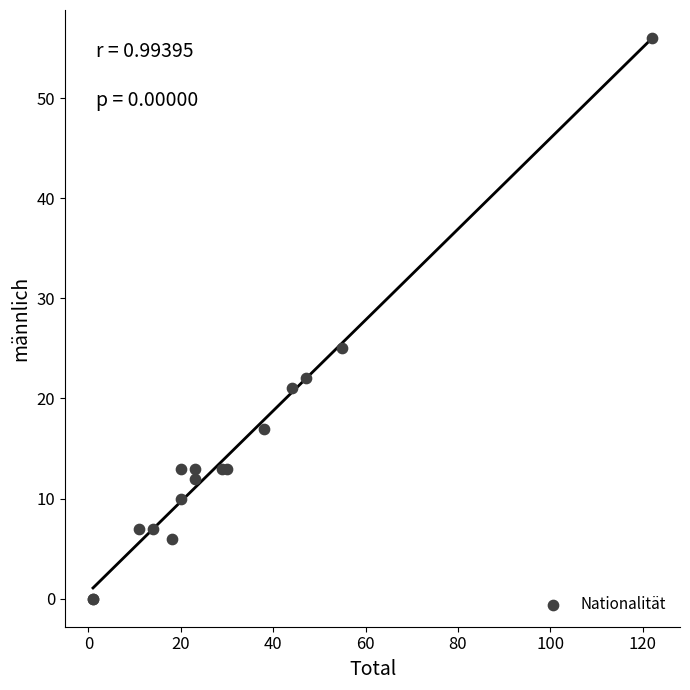

What Y value in the scatter plot is closest to 28?

25